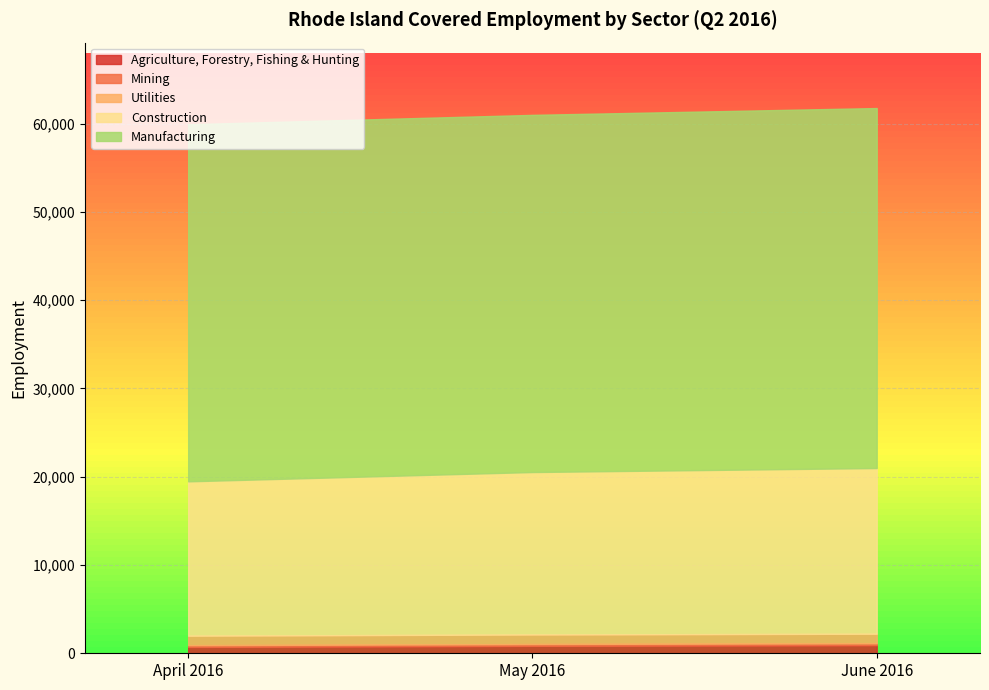

Which series has the largest total across all categories?

Manufacturing